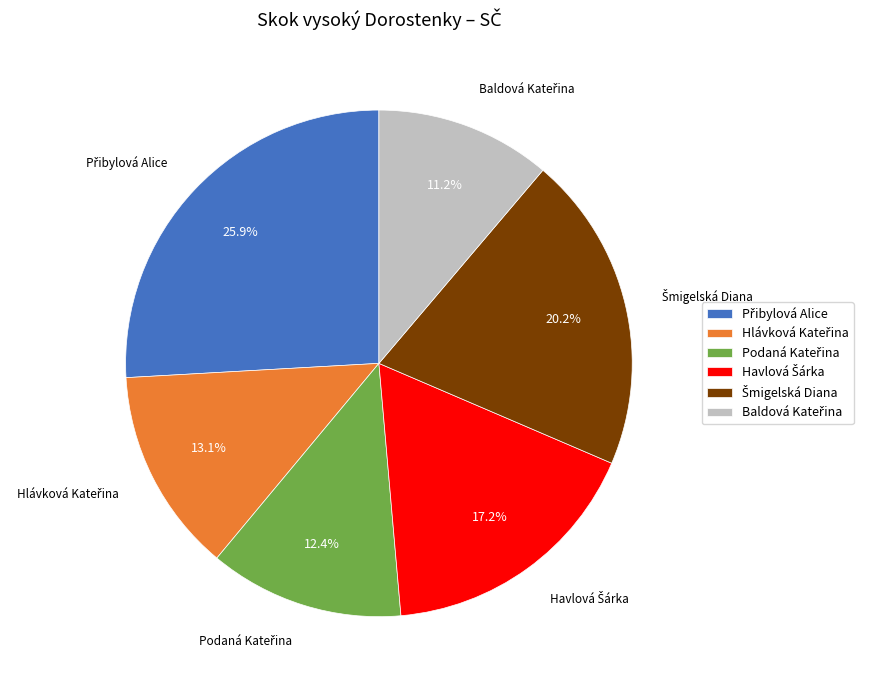

Is there any slice that represents more than half of the pie?

No